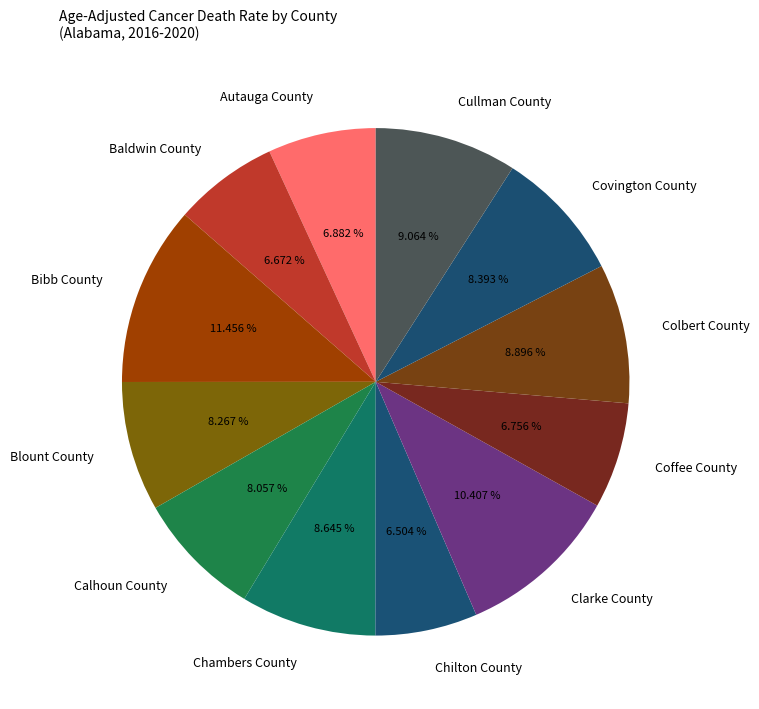

To the nearest percent, what is the average slice percentage?

8%